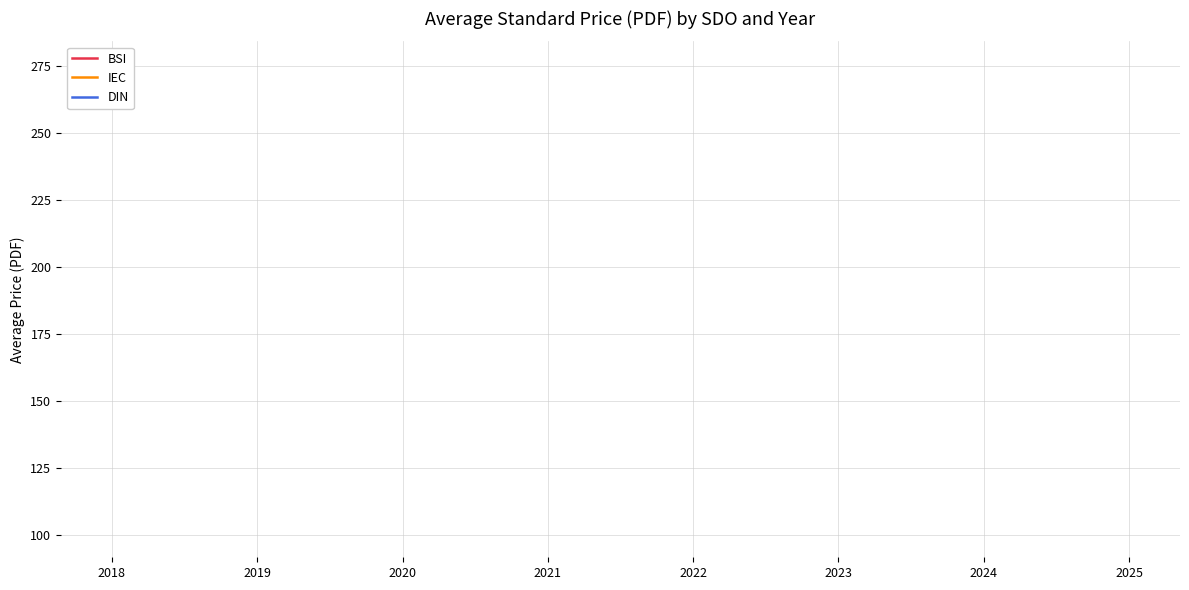

The DIN series shows 113.3 at 2025. True or false?

True